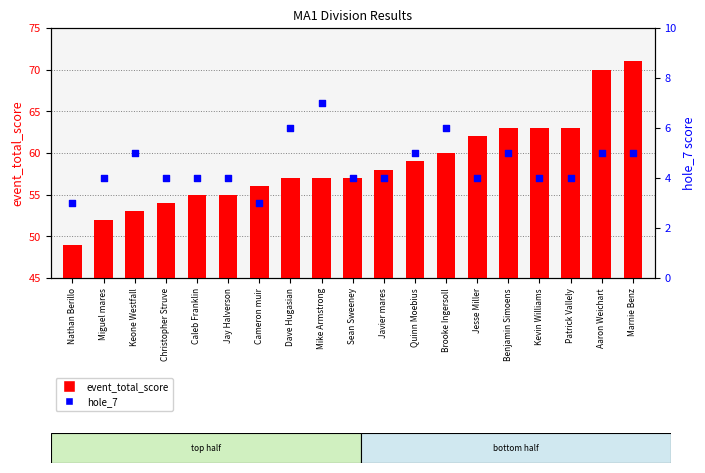

What are all the series names shown in the legend?

event_total_score, hole_7